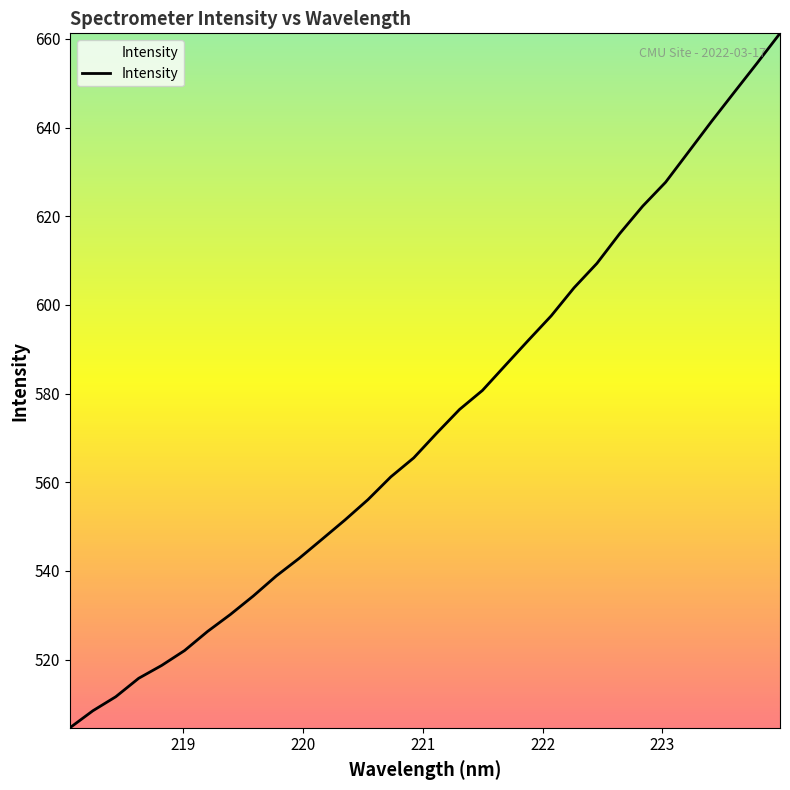

Count the number of data series in this chart.

1